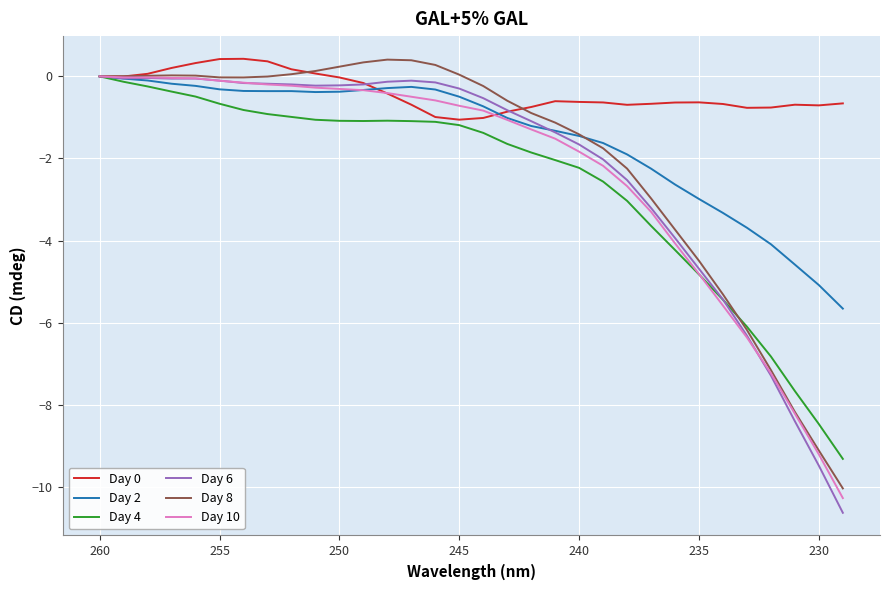

How many series are shown in this chart?

6